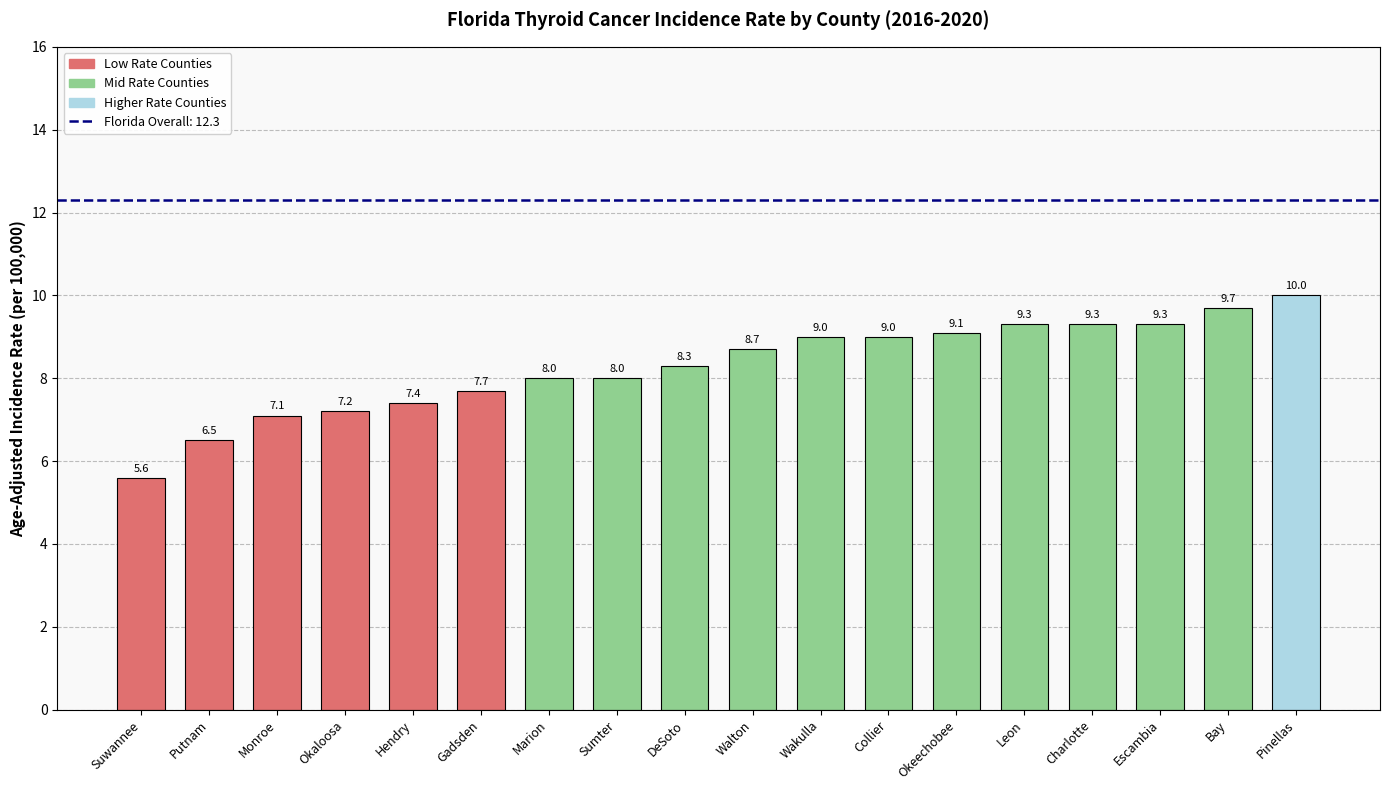

What is the label of the 16th bar from the right?

Monroe